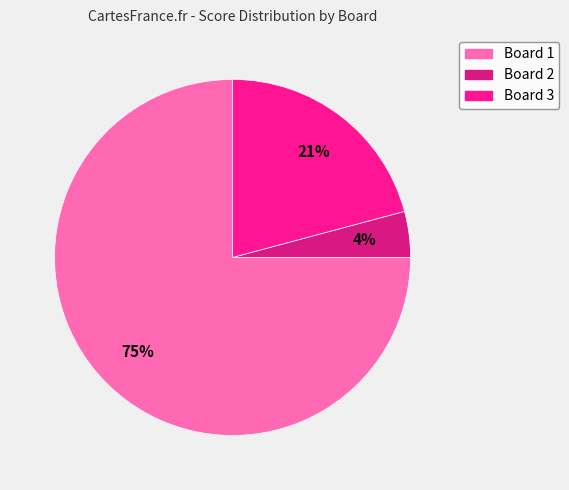

Is there a majority slice in this chart?

Yes